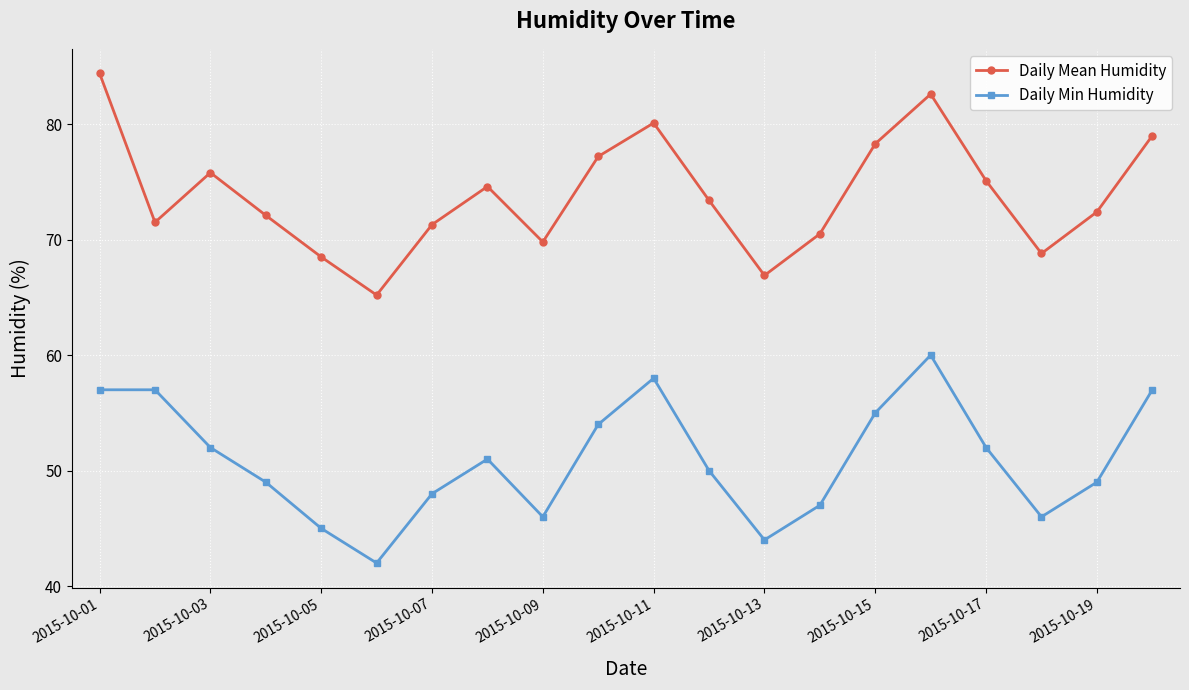

What is the maximum value for Daily Mean Humidity?

84.4